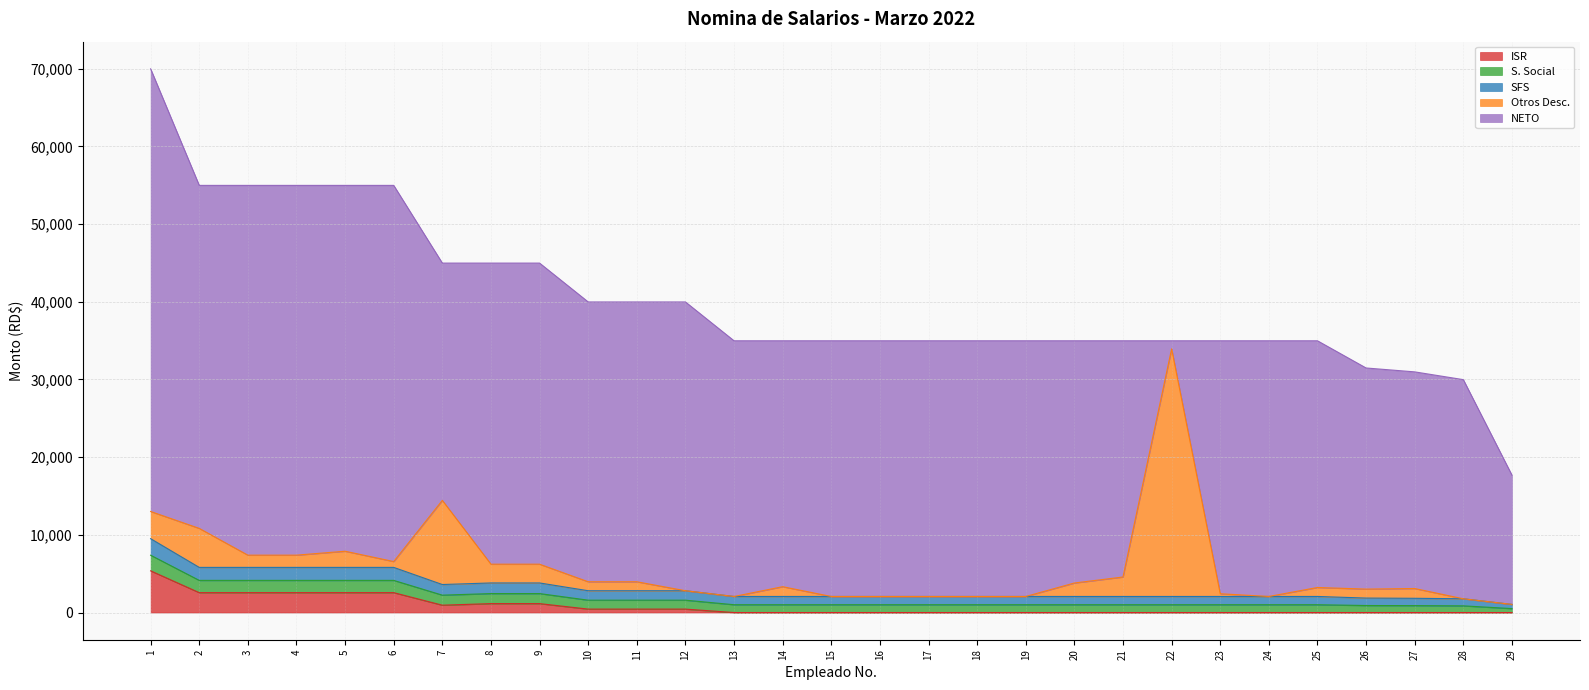

Count the number of data series in this chart.

5